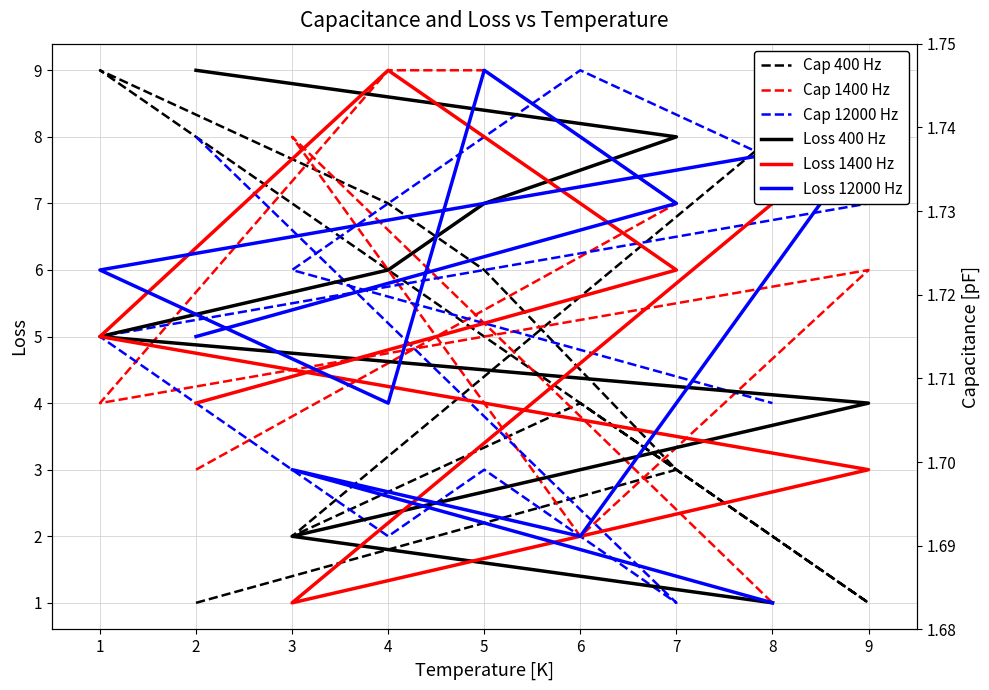

Does the chart display data point markers on the line(s)?

No